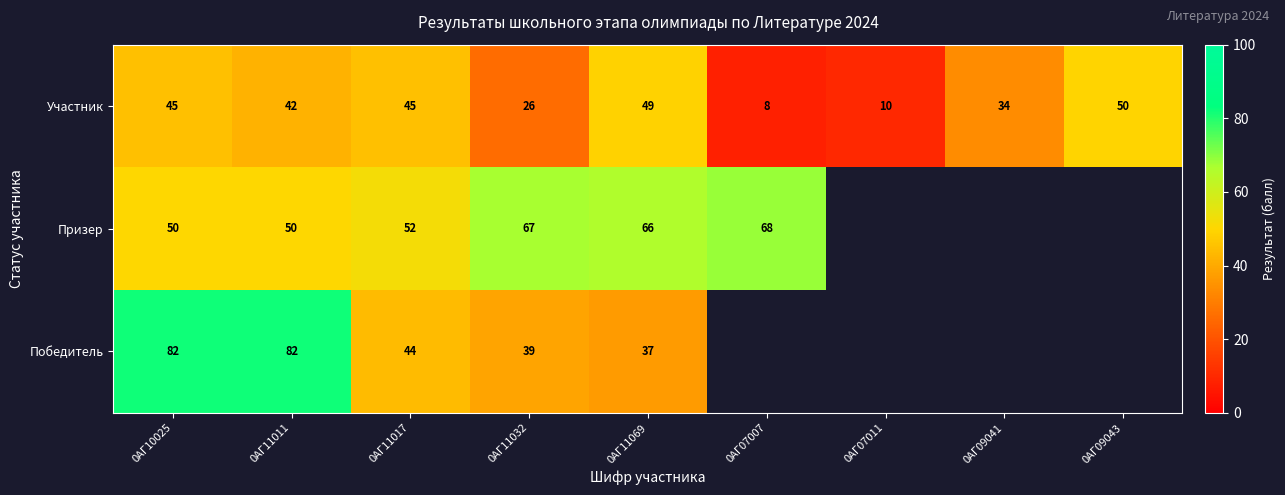

What is the difference between the second highest and minimum values in the Участник series?

41